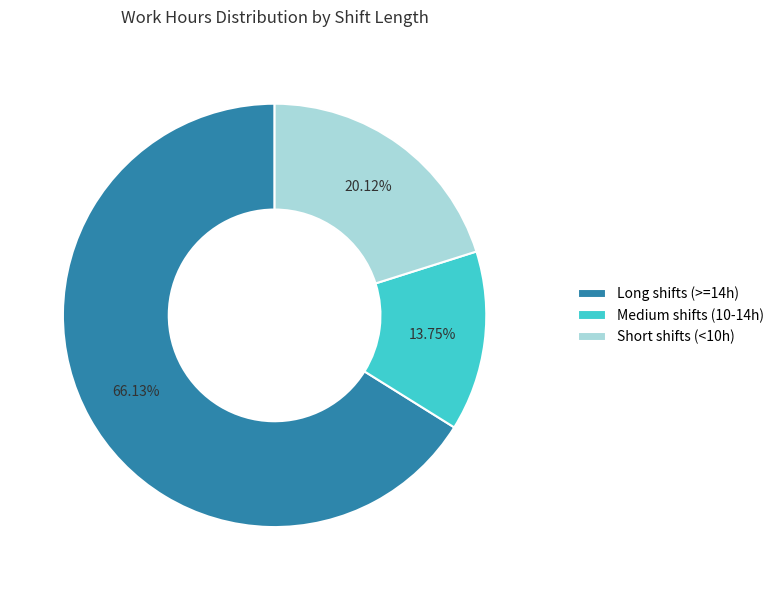

How many slices are in this pie chart?

3